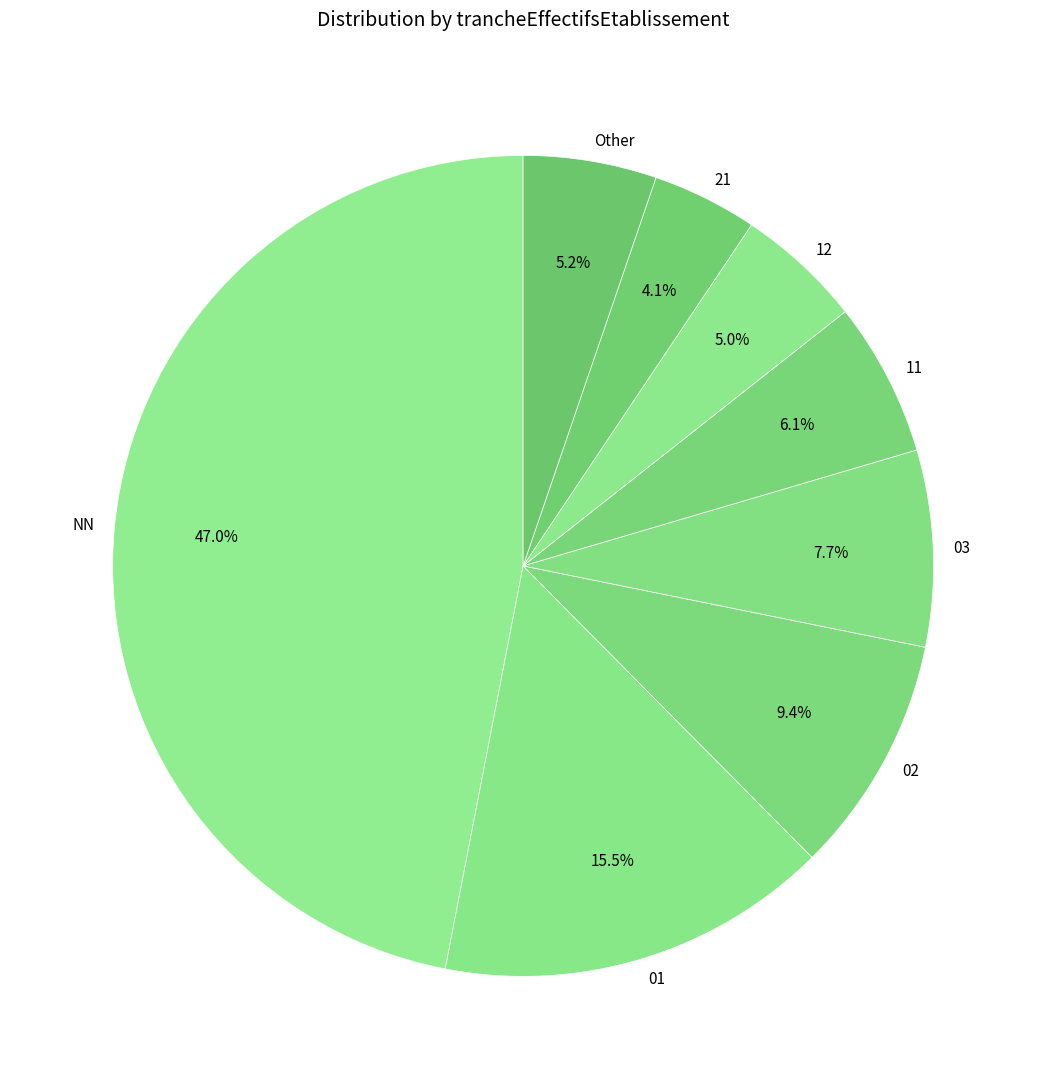

Is there a majority slice in this chart?

No